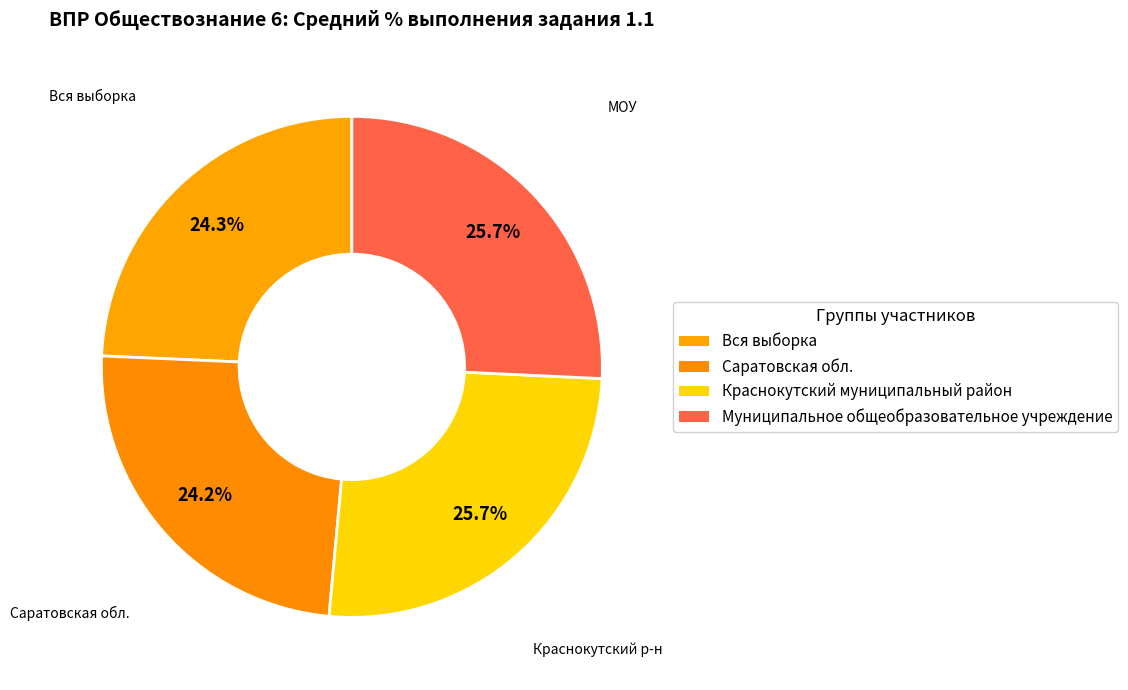

Rank the categories by value from lowest to highest.

Саратовская обл., Вся выборка, Краснокутский муниципальный район, Муниципальное общеобразовательное учреждение